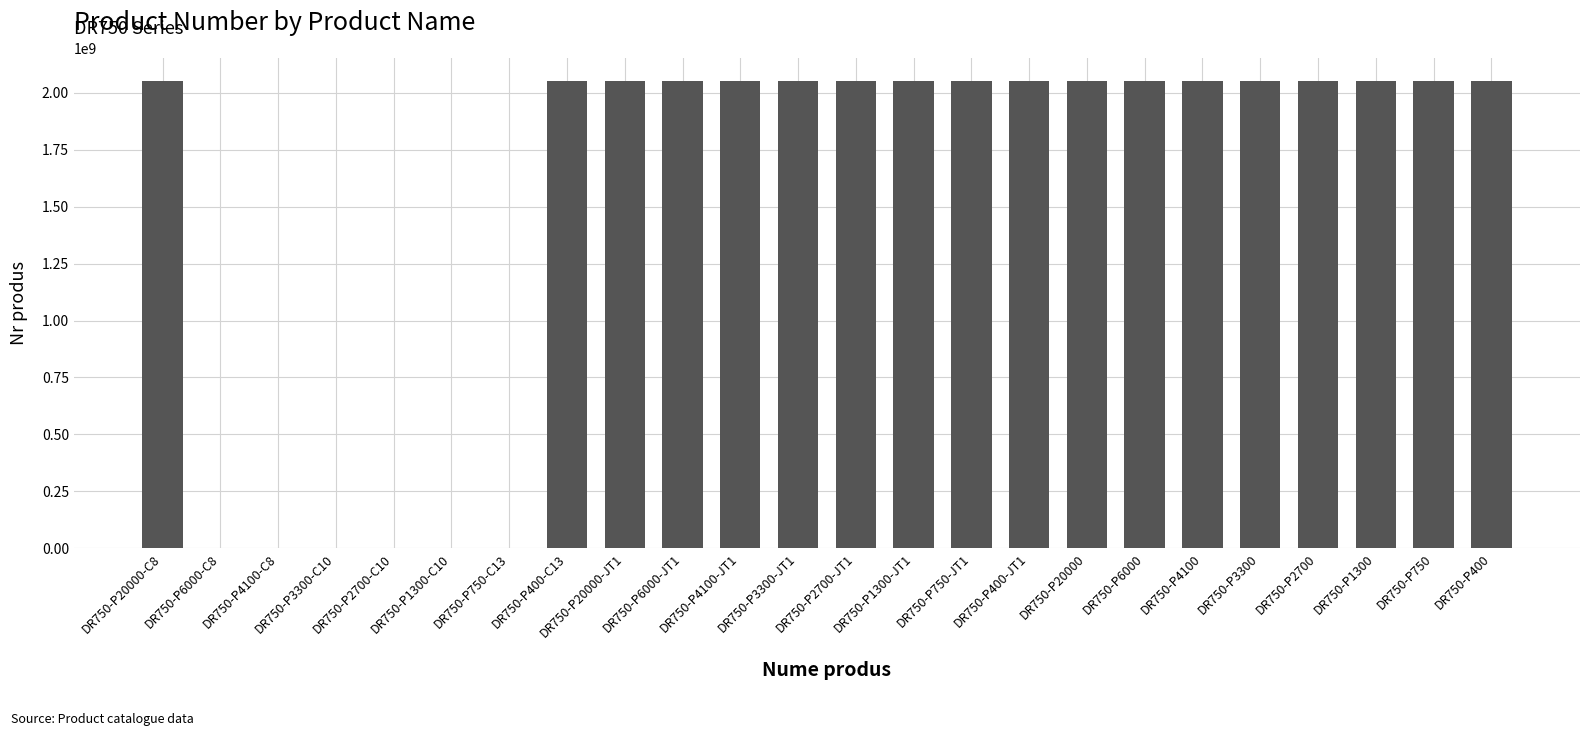

What is the sum of the values at DR750-P6000-C8 and DR750-P2700-C10?

2930218